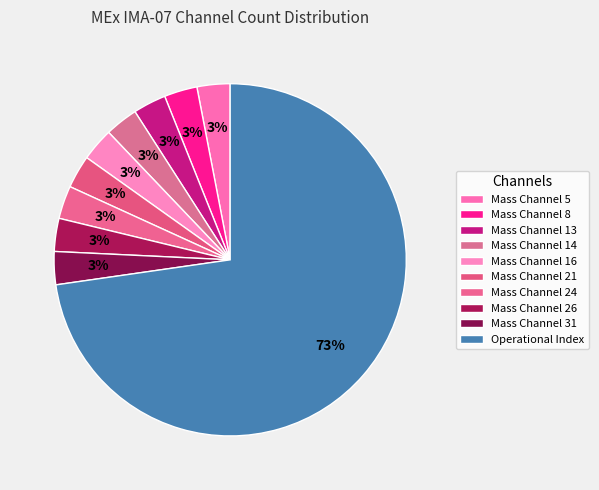

Between Mass Channel 5 and Mass Channel 16, which is larger?

Mass Channel 5